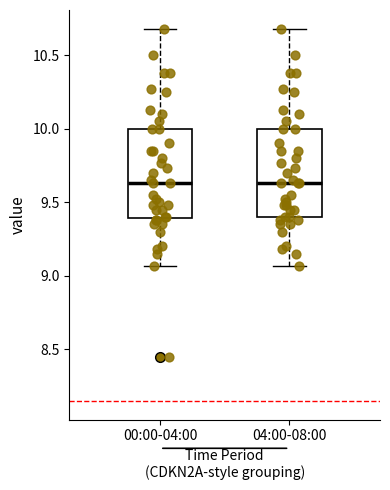

Reading left to right, read every box against the y-axis: the position of its median line, the range the box covers, and the ends of its whiskers. The values are not printed on the chart, so give them approximately, as read against the axis.

00:00-04:00: median 9.65, box 9.40 to 10.00, whiskers 9.05 to 10.70
04:00-08:00: median 9.65, box 9.40 to 10.00, whiskers 9.05 to 10.70